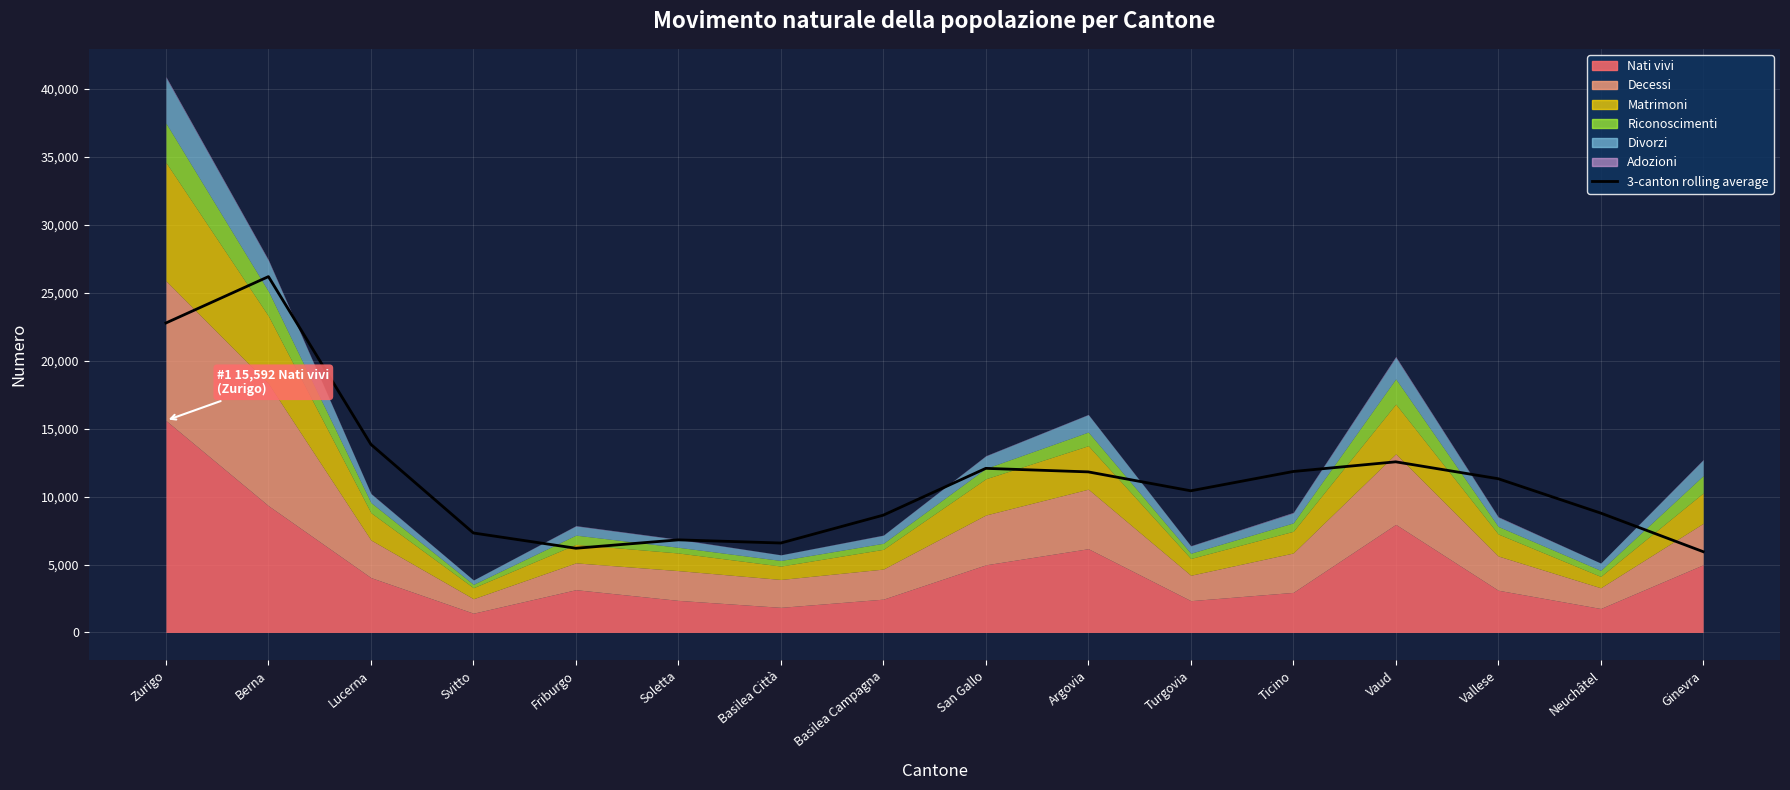

Count the number of categories in the chart.

16